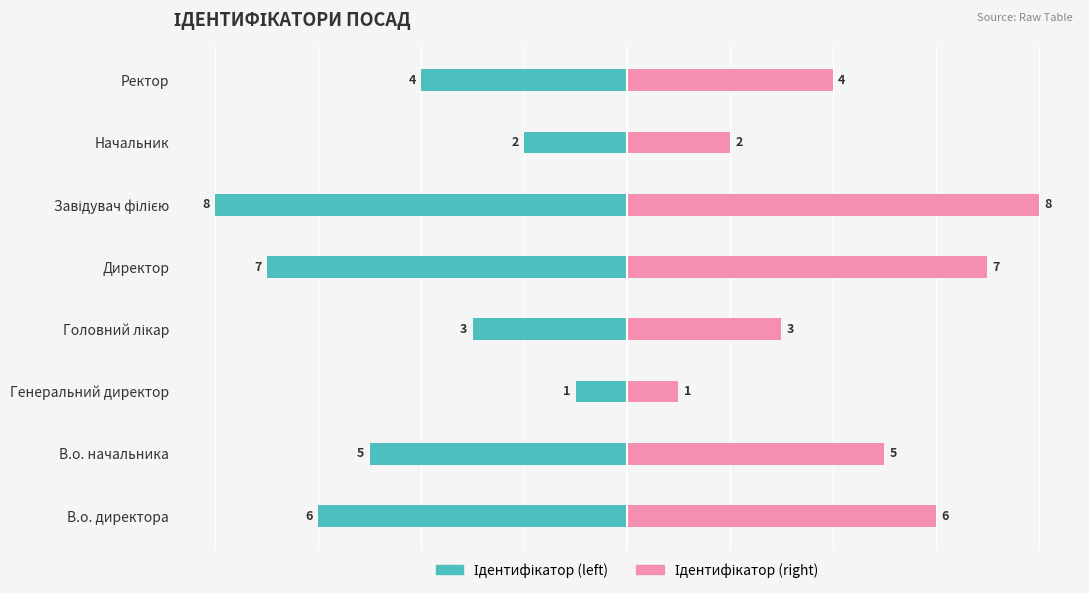

What is the minimum value for Ідентифікатор (right)?

1